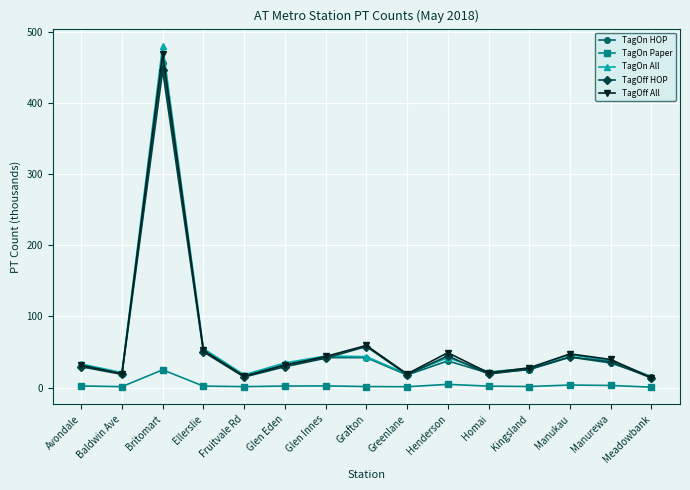

Is the value of TagOn HOP at Avondale greater than the value of TagOff HOP at Meadowbank?

Yes